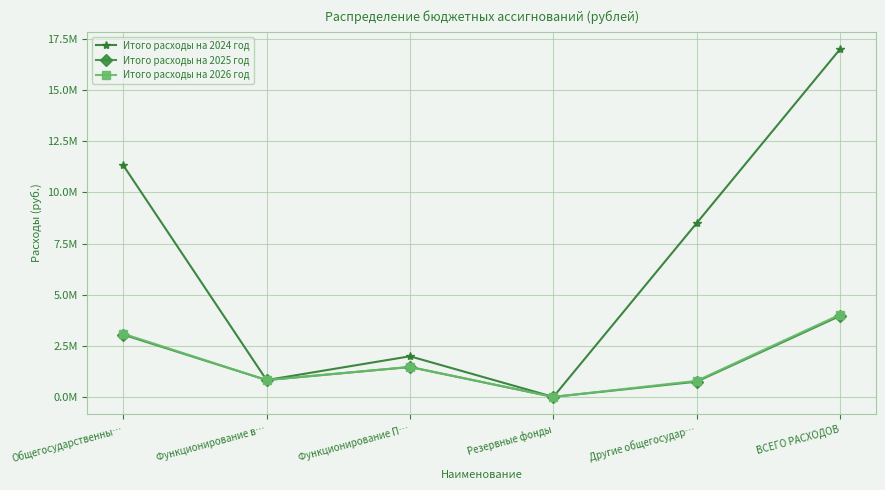

At which label does Итого расходы на 2026 год first exceed 1471460?

Общегосударственны…